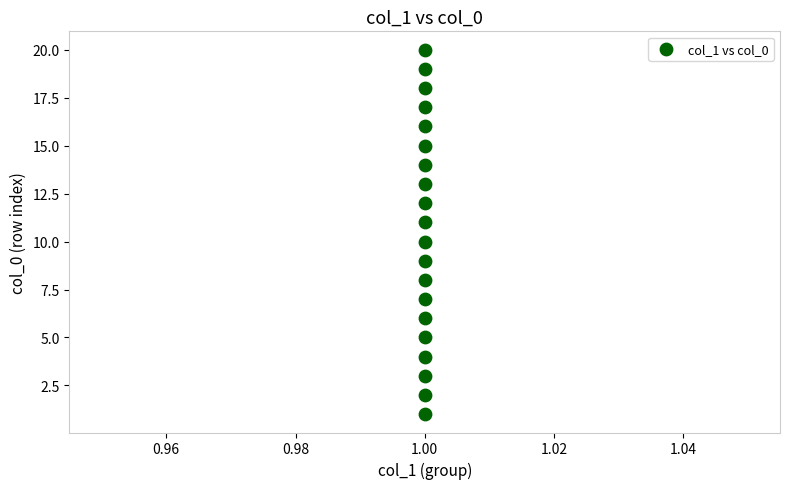

What is the range of Y values (max minus min)?

19